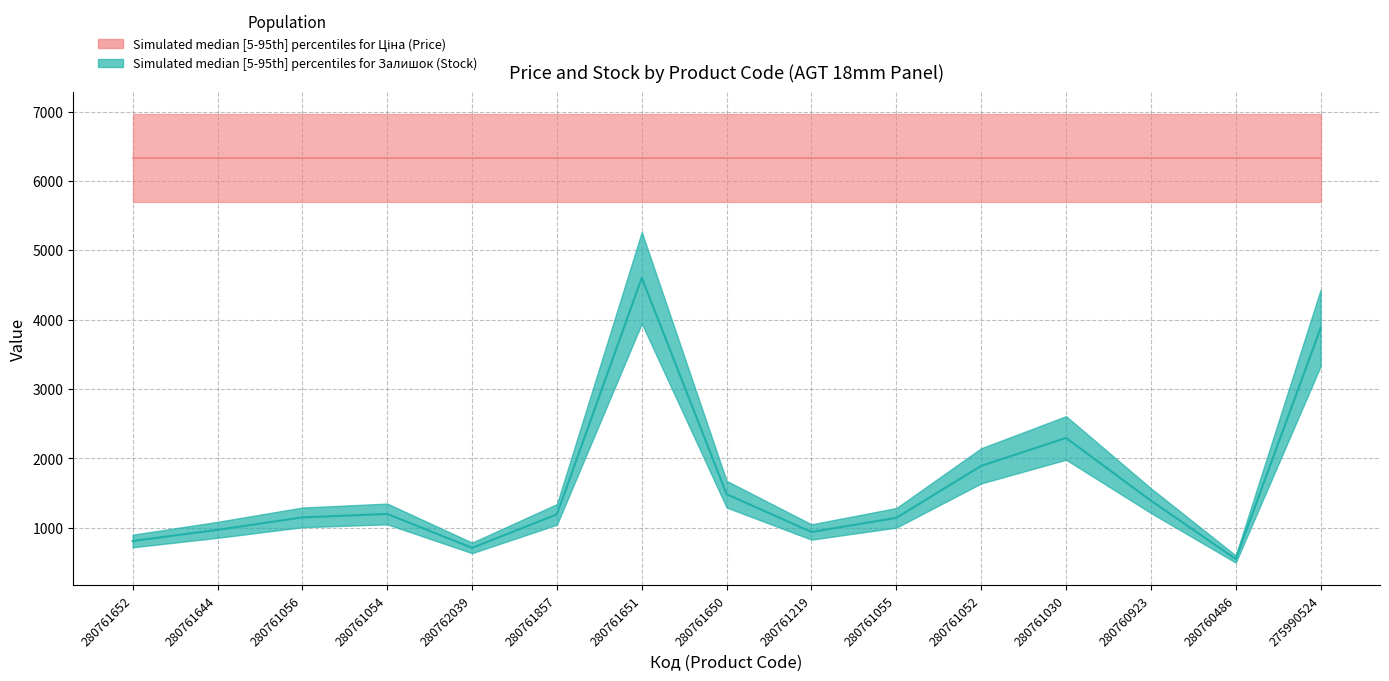

At which label does the data first exceed 1190?

280761054